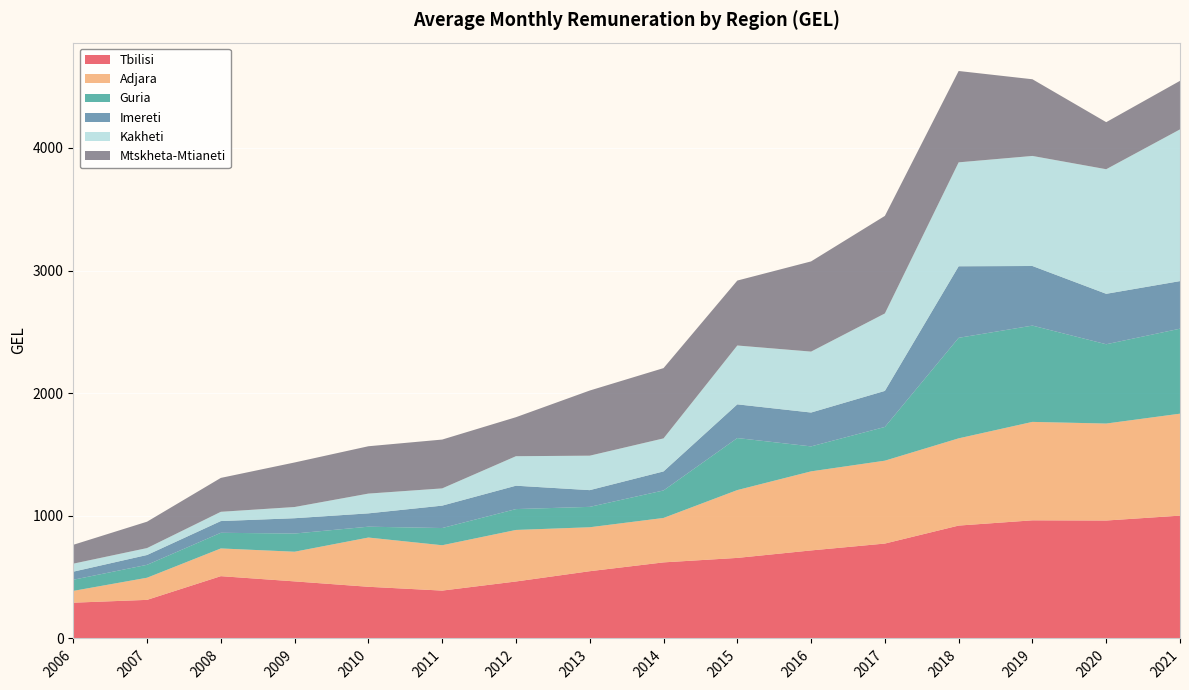

Reading right to left, what are all the values shown in this chart?

Tbilisi: 2021=1001.6	2020=961.7	2019=963.3	2018=920.5	2017=773.9	2016=717.9	2015=656.9	2014=620.4	2013=548.4	2012=464.6	2011=390.3	2010=421.4	2009=465.4	2008=508.0	2007=314.7	2006=291.7
Adjara: 2021=831.4	2020=790.8	2019=802.7	2018=711.3	2017=675.8	2016=644.7	2015=553.1	2014=362.3	2013=358.4	2012=420.2	2011=369.8	2010=401.5	2009=241.9	2008=226.0	2007=180.5	2006=96.2
Guria: 2021=693.0	2020=646.6	2019=785.2	2018=819.8	2017=275.1	2016=203.6	2015=424.3	2014=224.3	2013=166.3	2012=170.2	2011=140.3	2010=88.5	2009=148.3	2008=127.6	2007=105.3	2006=90.9
Imereti: 2021=388.0	2020=411.3	2019=486.0	2018=583.4	2017=293.9	2016=276.1	2015=274.8	2014=155.2	2013=136.4	2012=190.6	2011=182.7	2010=108.7	2009=124.9	2008=95.7	2007=80.2	2006=65.8
Kakheti: 2021=1237.2	2020=1016.0	2019=897.5	2018=847.5	2017=631.6	2016=496.9	2015=479.8	2014=269.2	2013=281.0	2012=240.6	2011=140.6	2010=161.2	2009=91.4	2008=75.5	2007=56.4	2006=65.3
Mtskheta-Mtianeti: 2021=395.9	2020=383.8	2019=625.3	2018=744.9	2017=795.4	2016=735.5	2015=529.6	2014=573.1	2013=531.3	2012=318.1	2011=398.2	2010=386.1	2009=363.2	2008=276.5	2007=215.2	2006=153.8